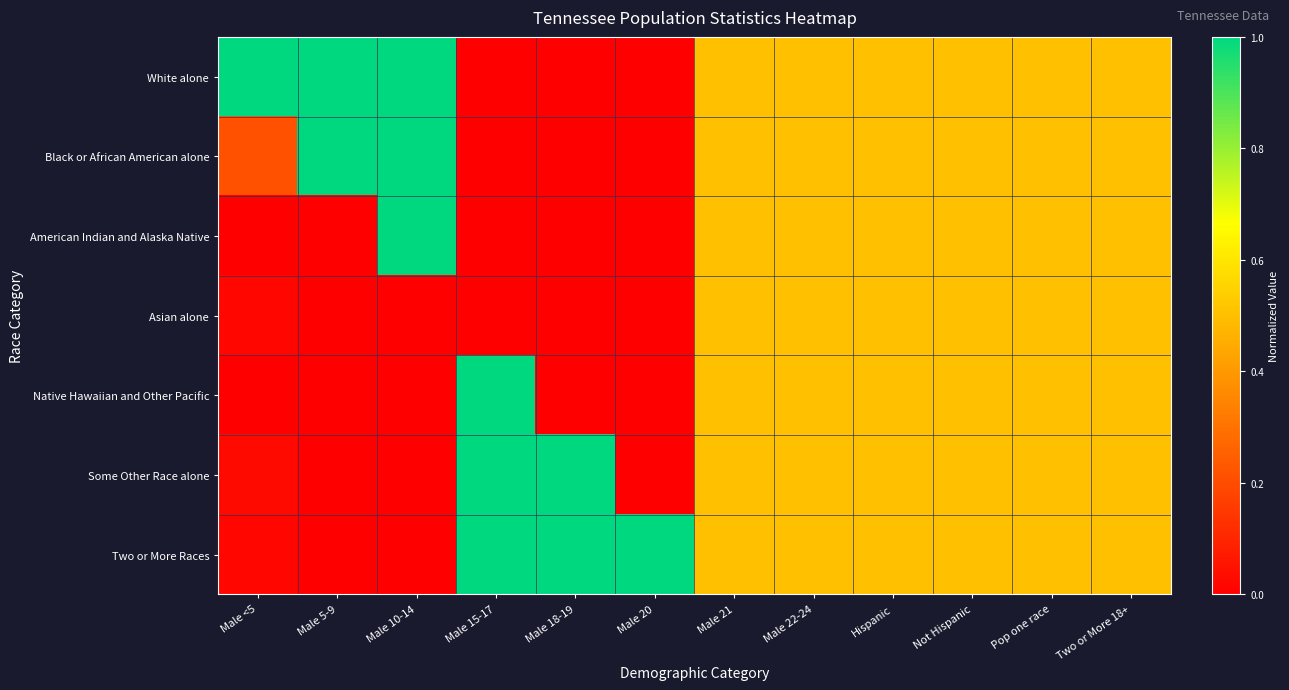

Which series changed the most between Male <5 and Hispanic?

White alone